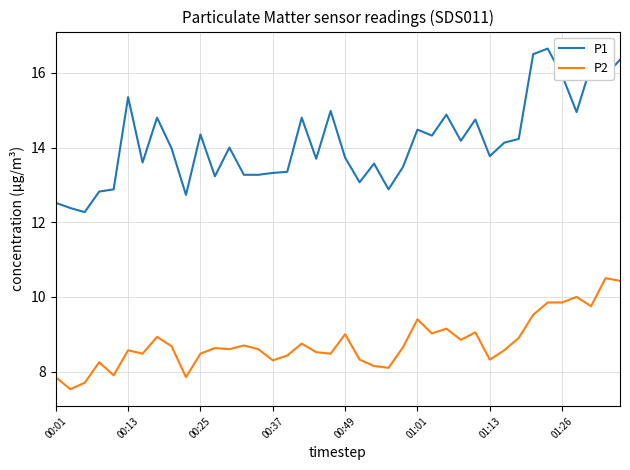

What is the difference between the maximum and minimum values in the P1 series?

4.4